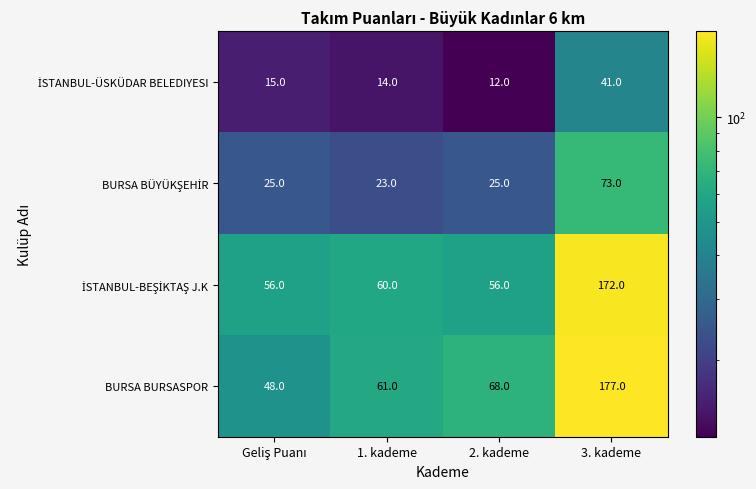

Is it true that BURSA BURSASPOR equals 177 at 3. kademe?

True